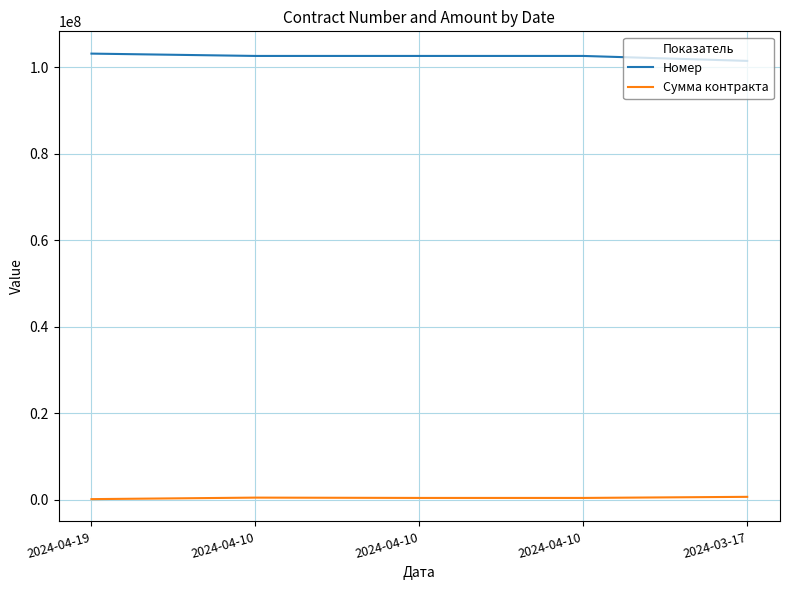

What are all the series names shown in the legend?

Номер, Сумма контракта